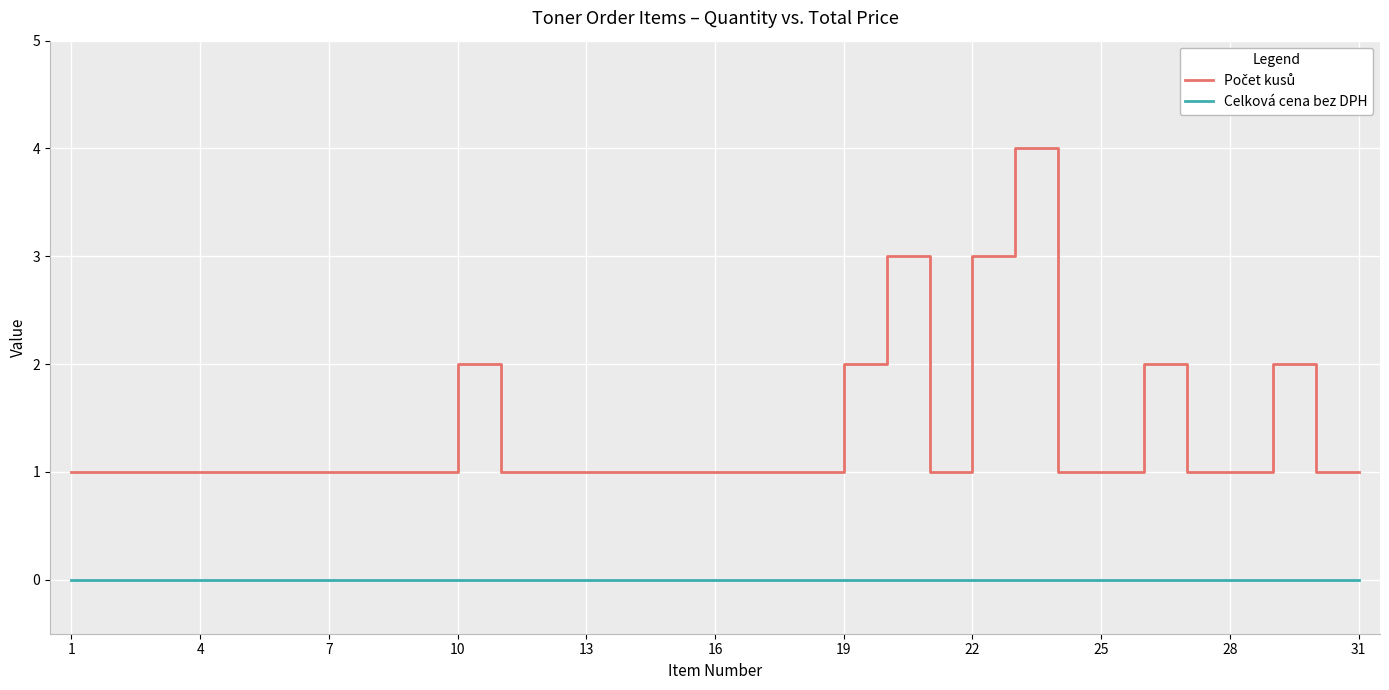

What is the greatest value displayed?

4